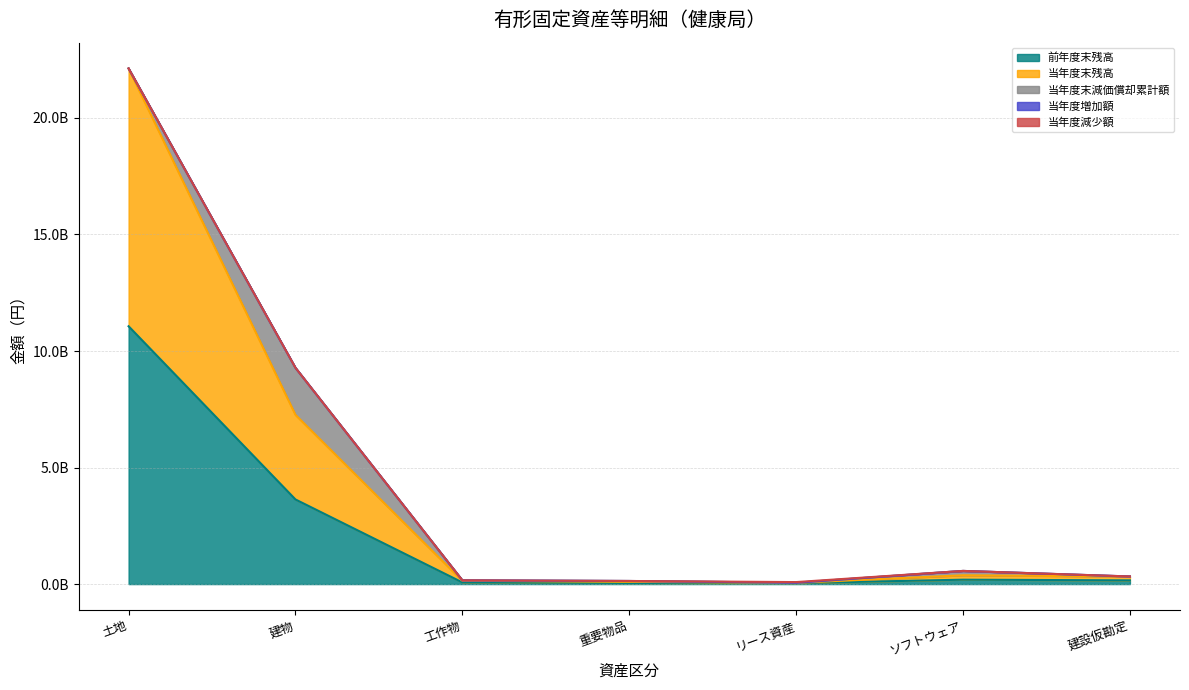

At which label does 当年度末残高 first exceed 163469994?

土地